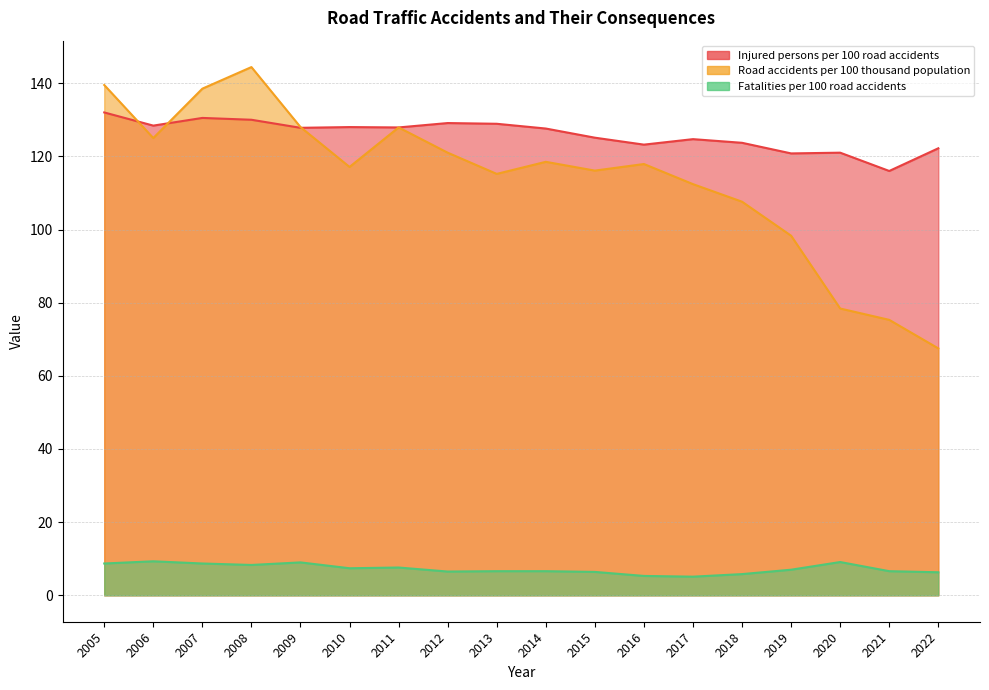

Between 2007 and 2022, which series saw the biggest shift?

Road accidents per 100 thousand population